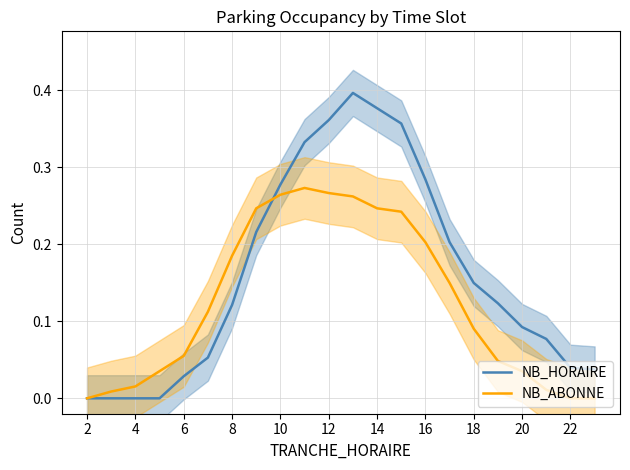

Rank the series by their maximum value, from lowest to highest.

NB_ABONNE, NB_HORAIRE